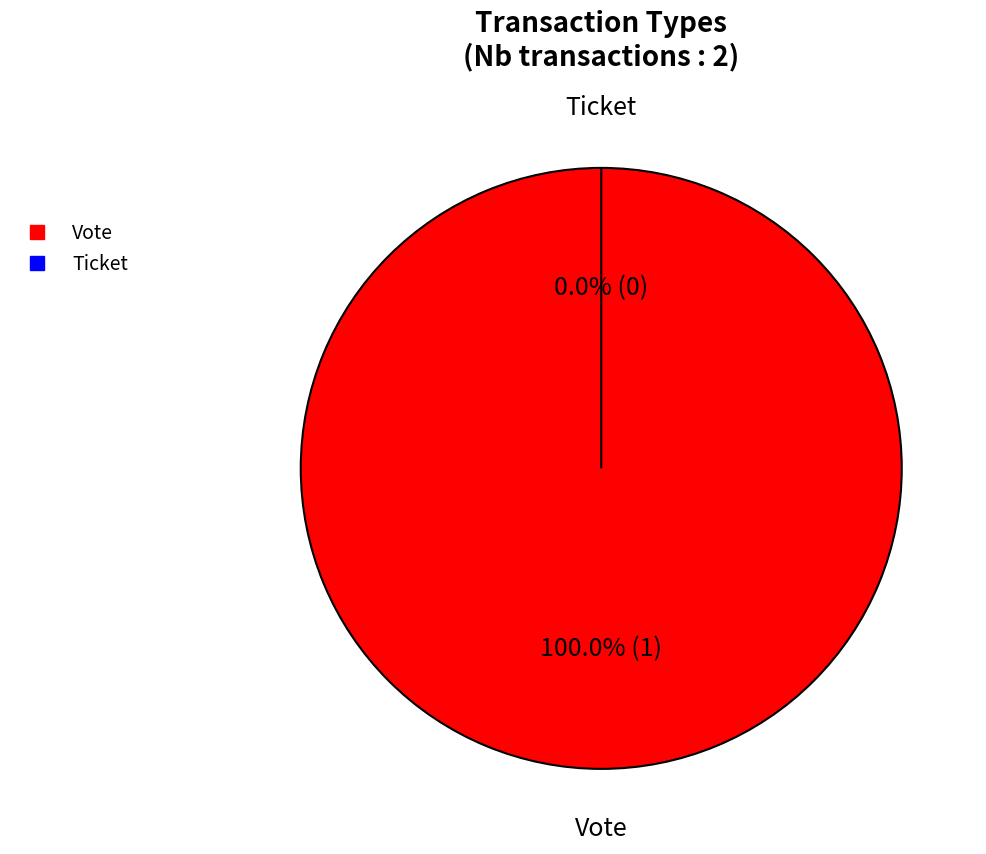

Which category accounts for the majority?

Vote